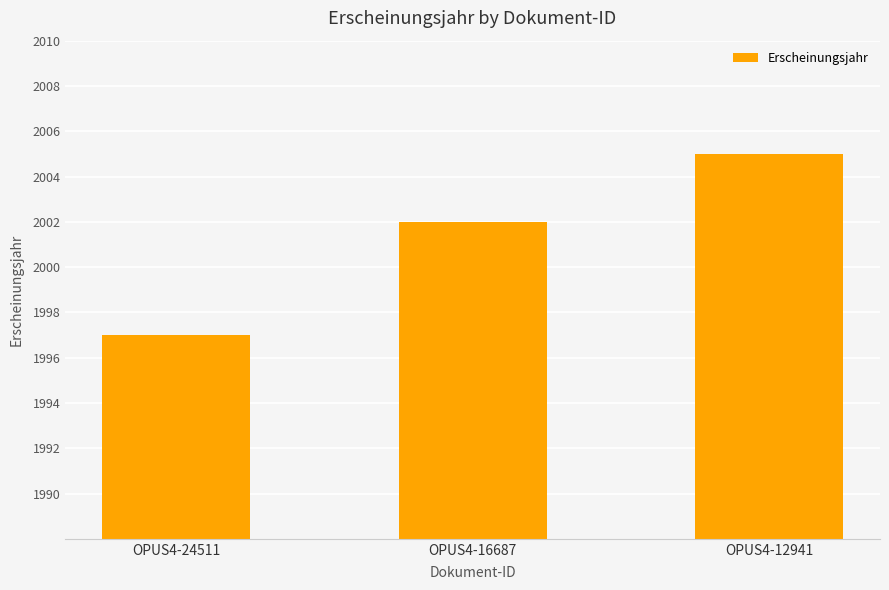

Which category has the lowest value across all series?

OPUS4-24511